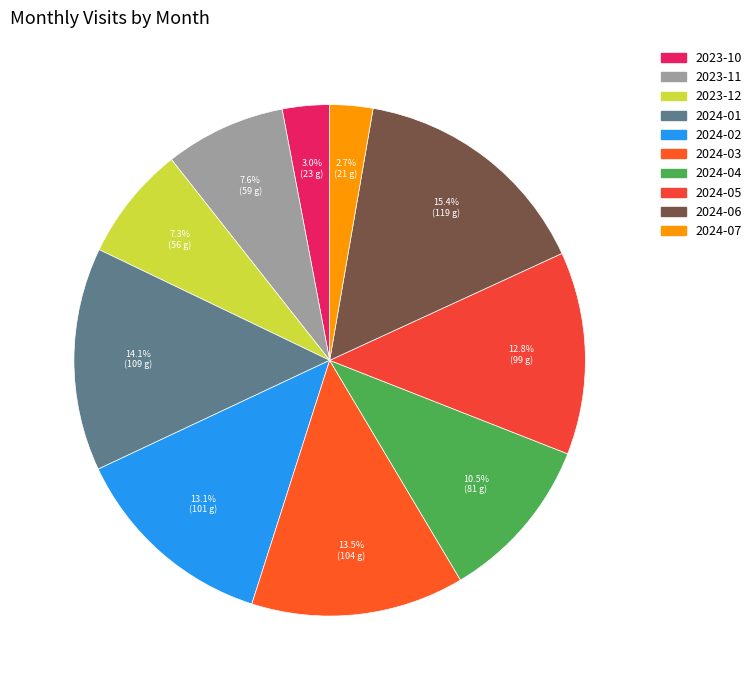

Is it true that 2024-01 is 24% of the pie?

False